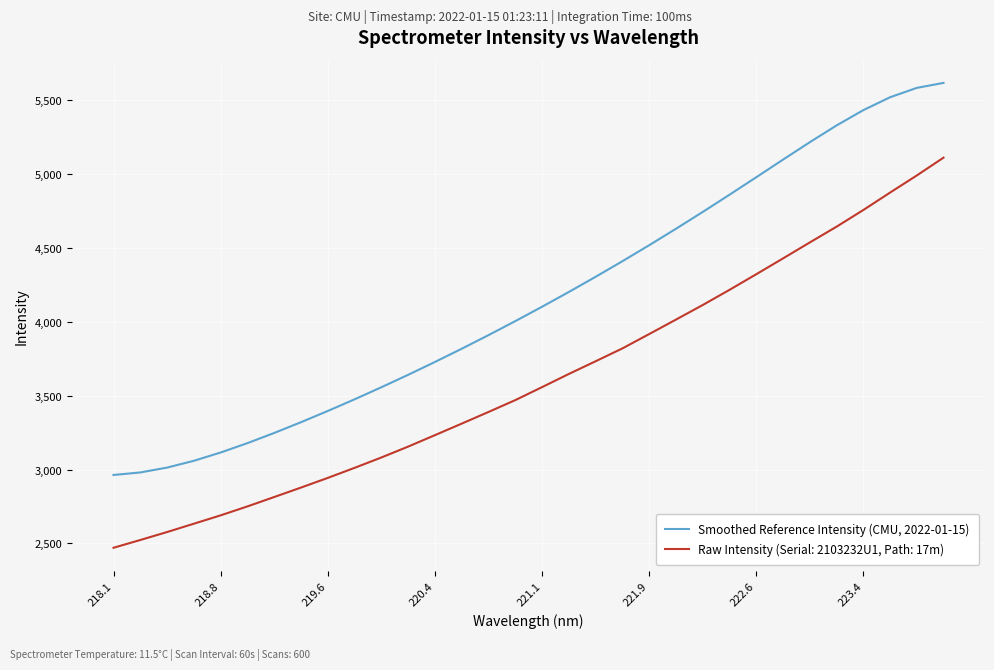

Which series has the largest range (max minus min)?

Smoothed Reference Intensity (CMU, 2022-01-15)